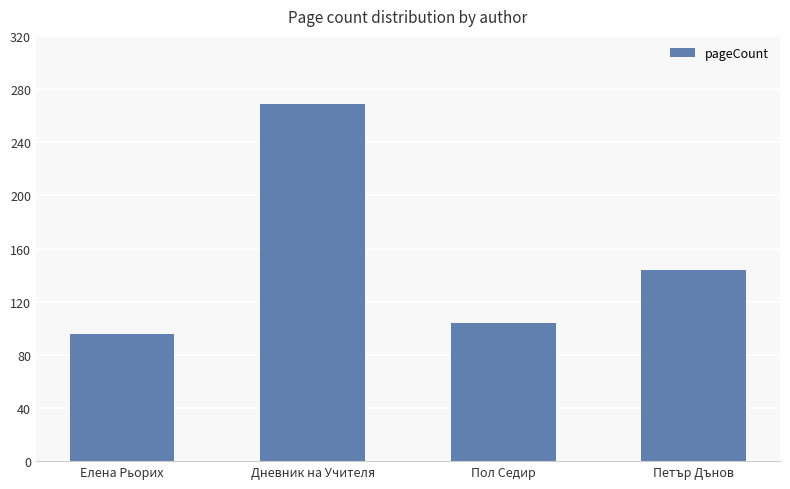

List the labels in order of value, largest first.

Дневник на Учителя, Петър Дънов, Пол Седир, Елена Рьорих